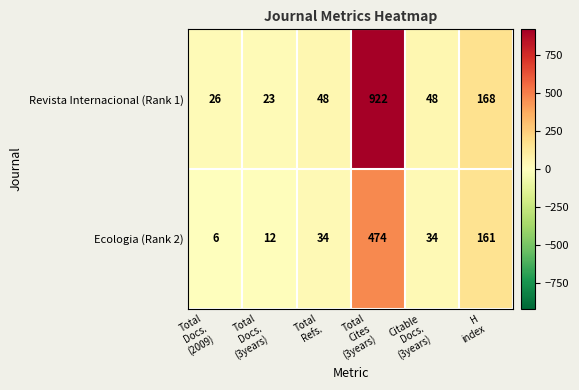

Between Total
Refs. and H
index, which series saw the biggest shift?

Ecologia (Rank 2)